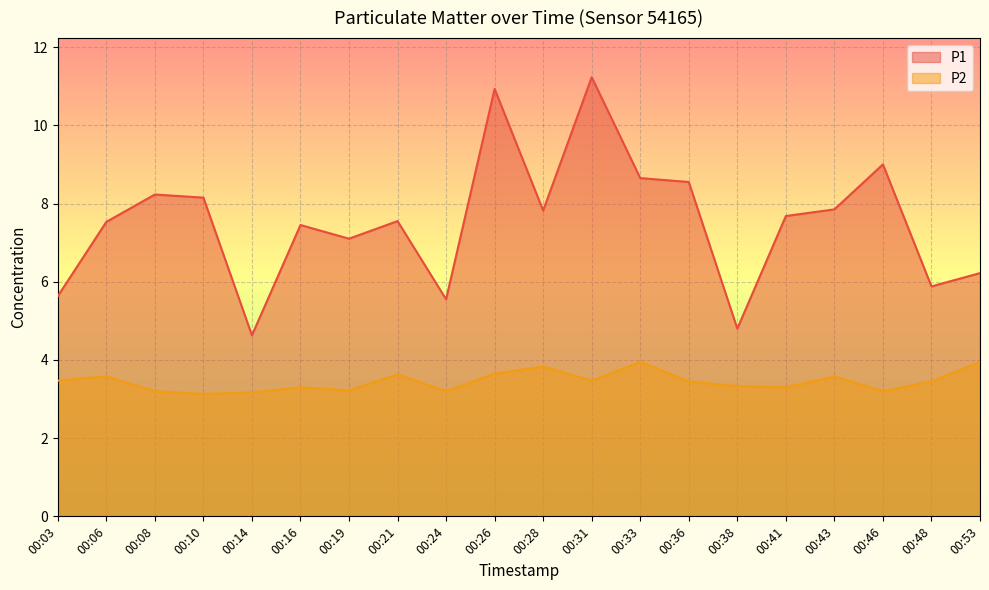

True or false: P2 and P1 cross at least once.

False